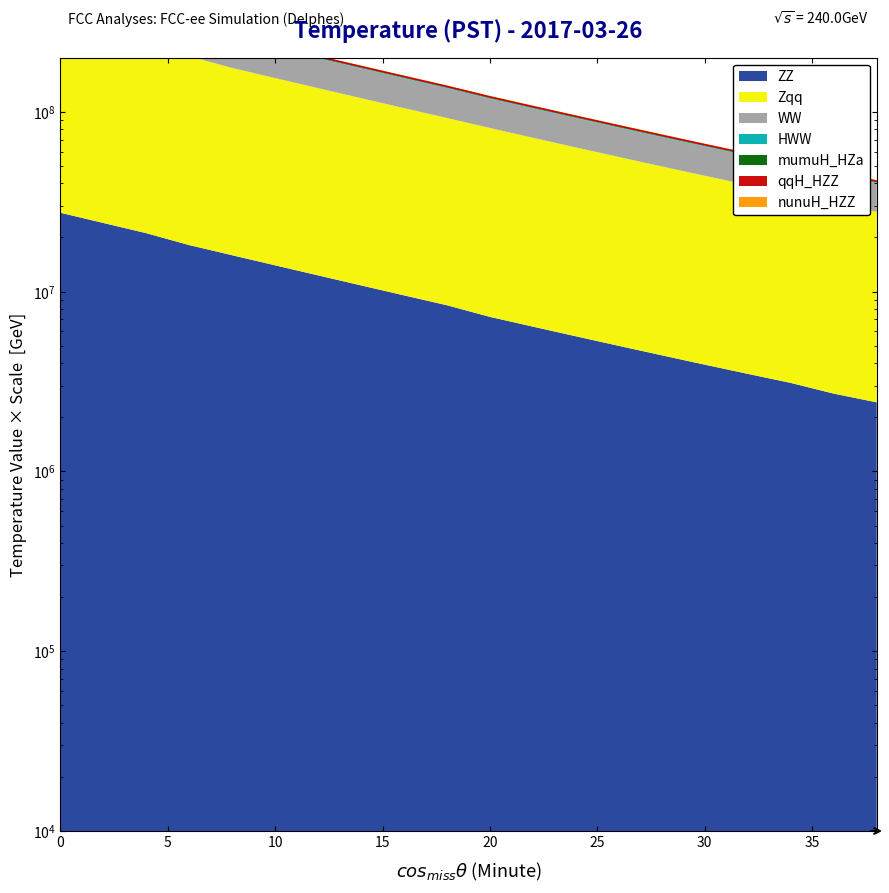

Which series has the widest spread of values?

nunuH_HZZ_line